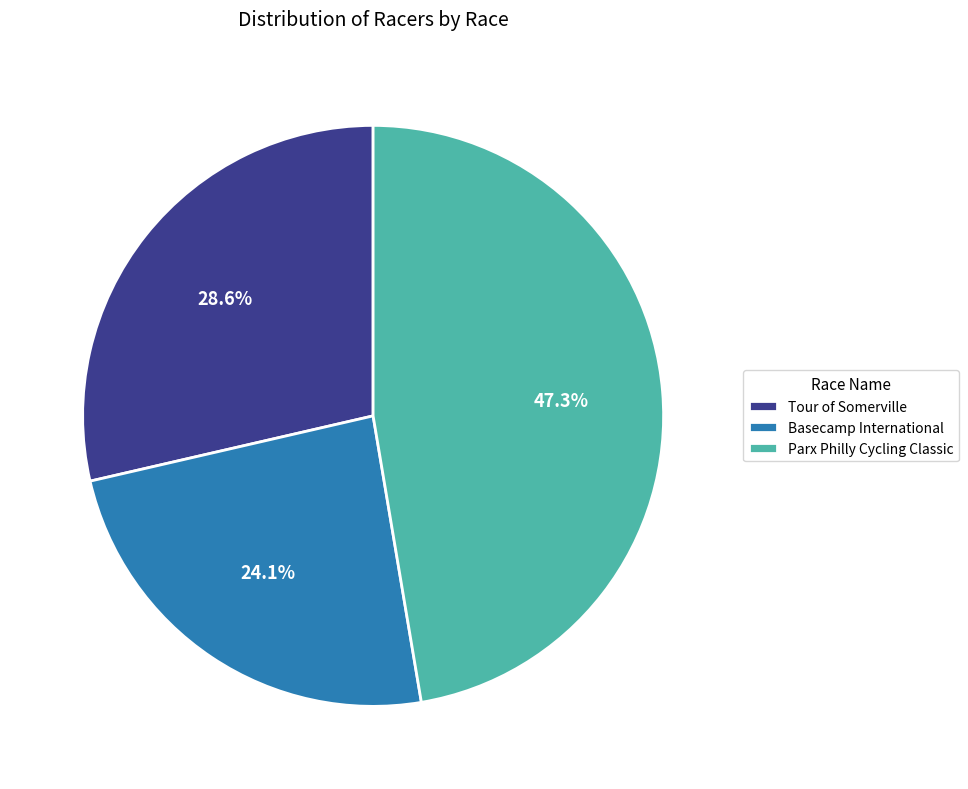

Count the number of slices in the pie.

3